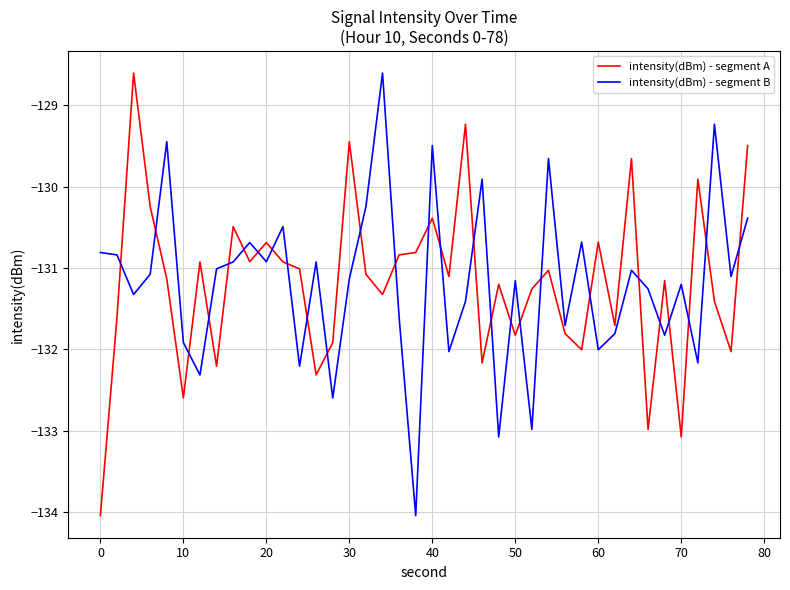

True or false: intensity(dBm) - segment B has more than 1 points higher than both neighbors.

True